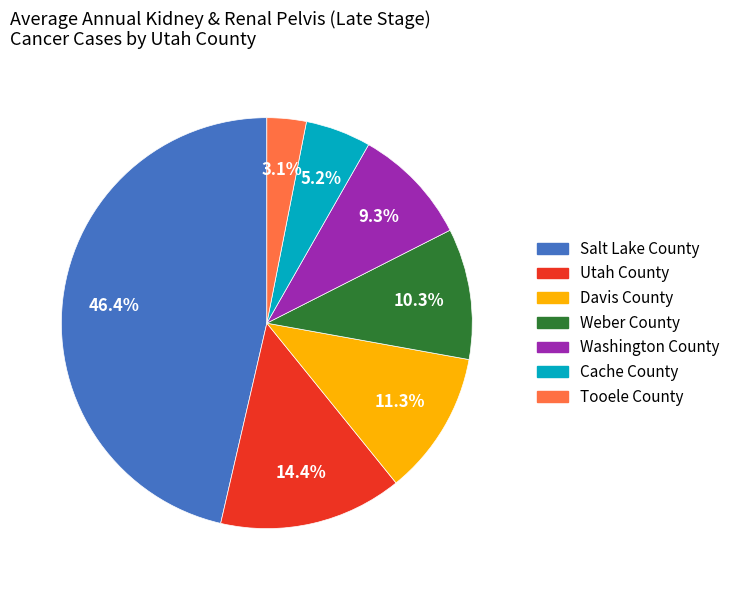

Does Washington County represent more than half of the total?

No